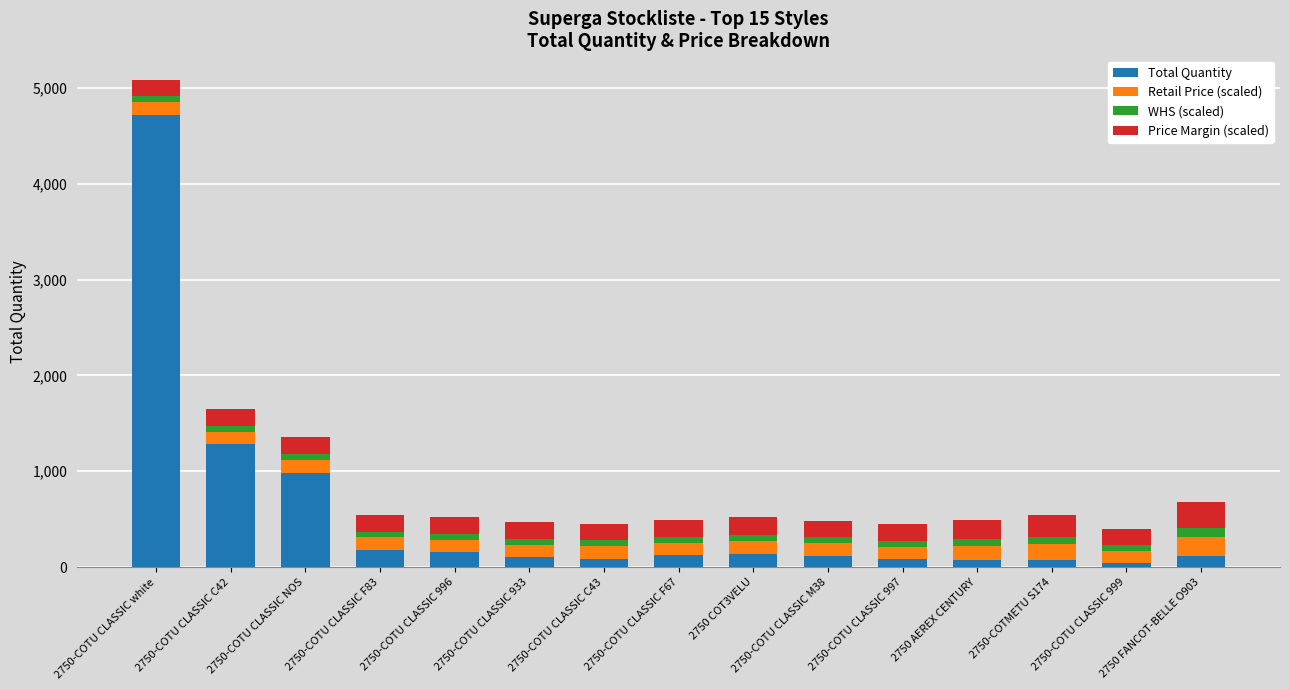

At which category is the sum across all series the highest?

2750-COTU CLASSIC white